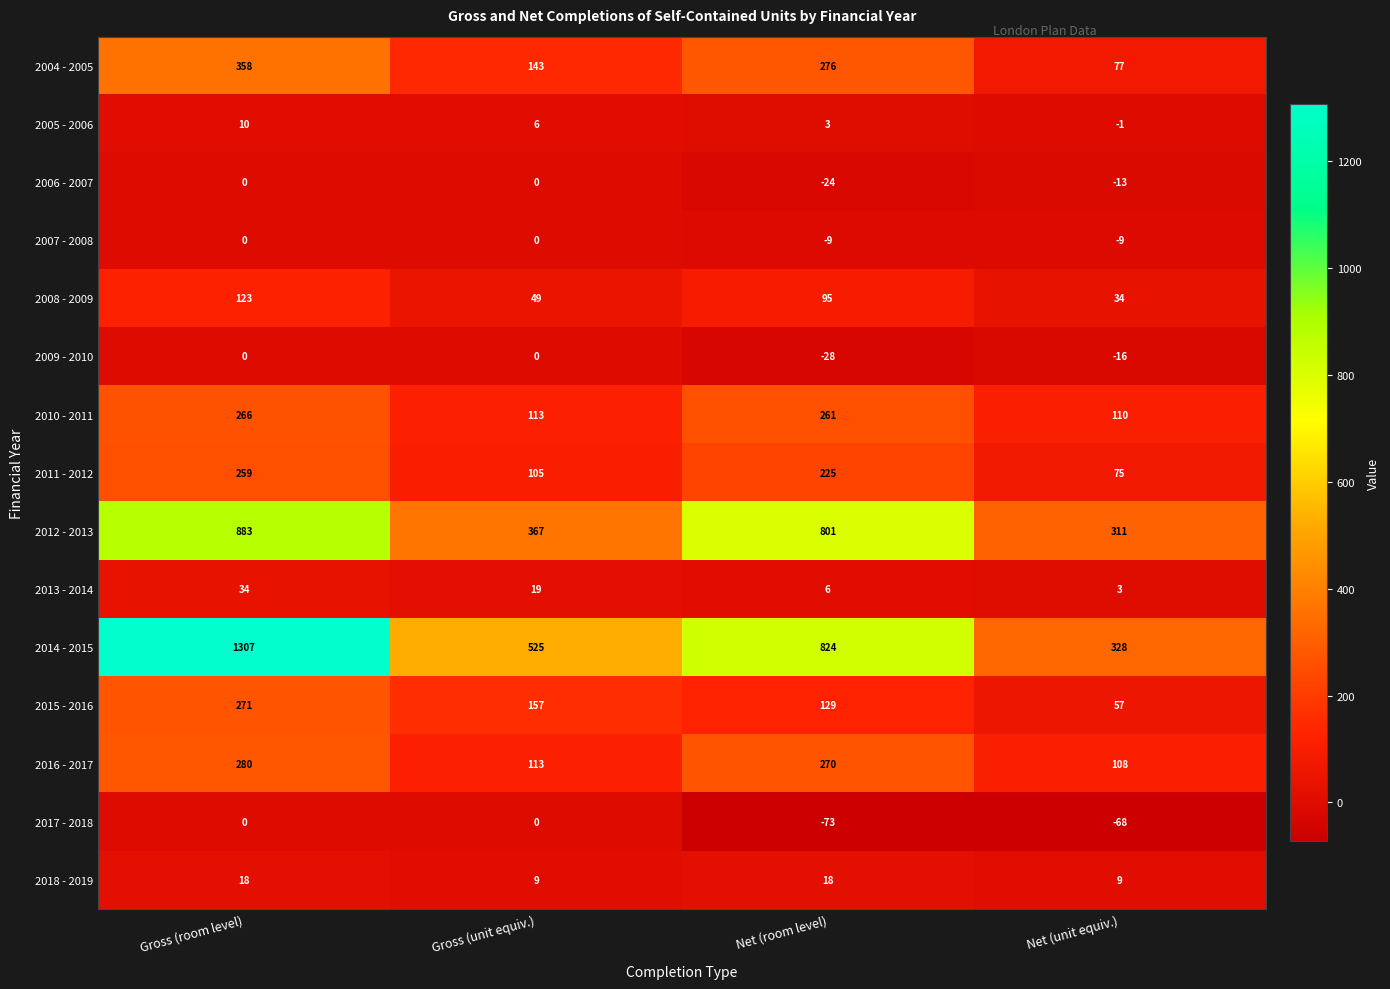

At how many categories does at least one series exceed 438?

3